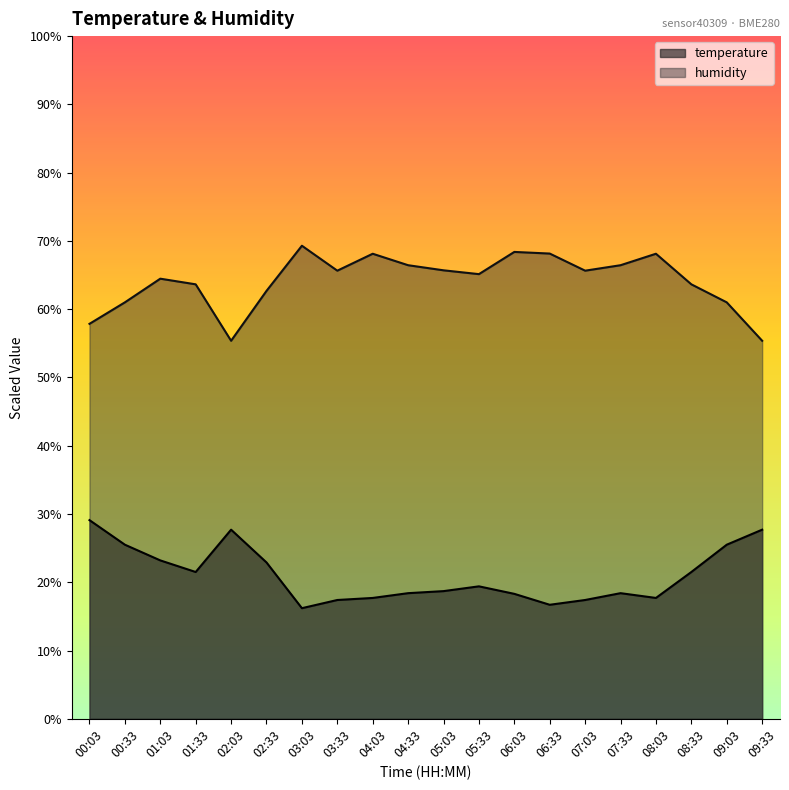

Between 06:33 and 07:03, which is larger?

07:03